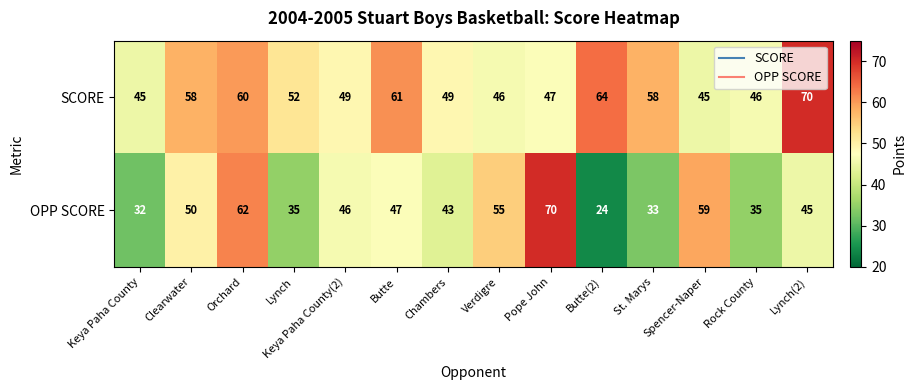

True or false: OPP SCORE has a value of 46 at Keya Paha County(2).

True